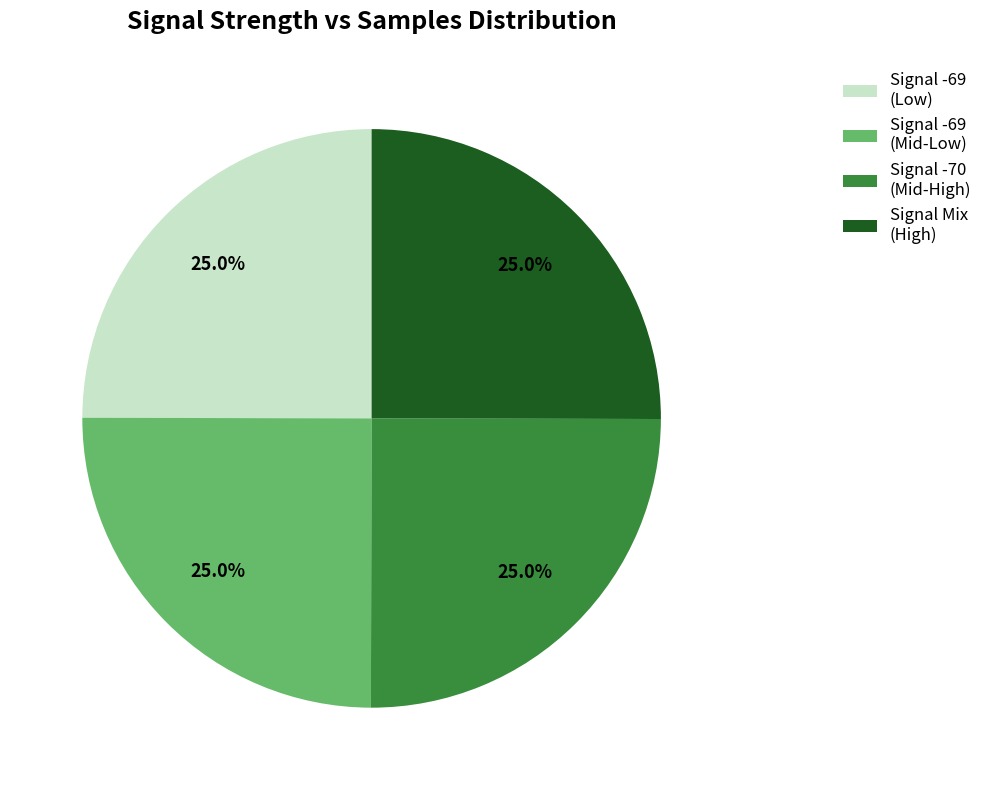

Is Signal -70 (Mid-High) the majority of the pie?

No